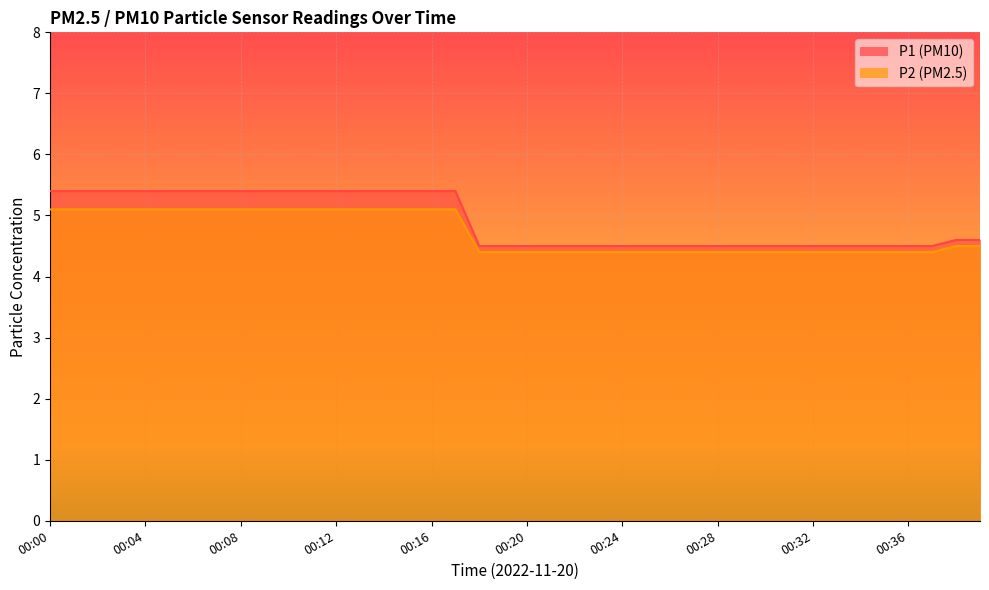

The value of P1 at 00:29 is 4.5. True or false?

True